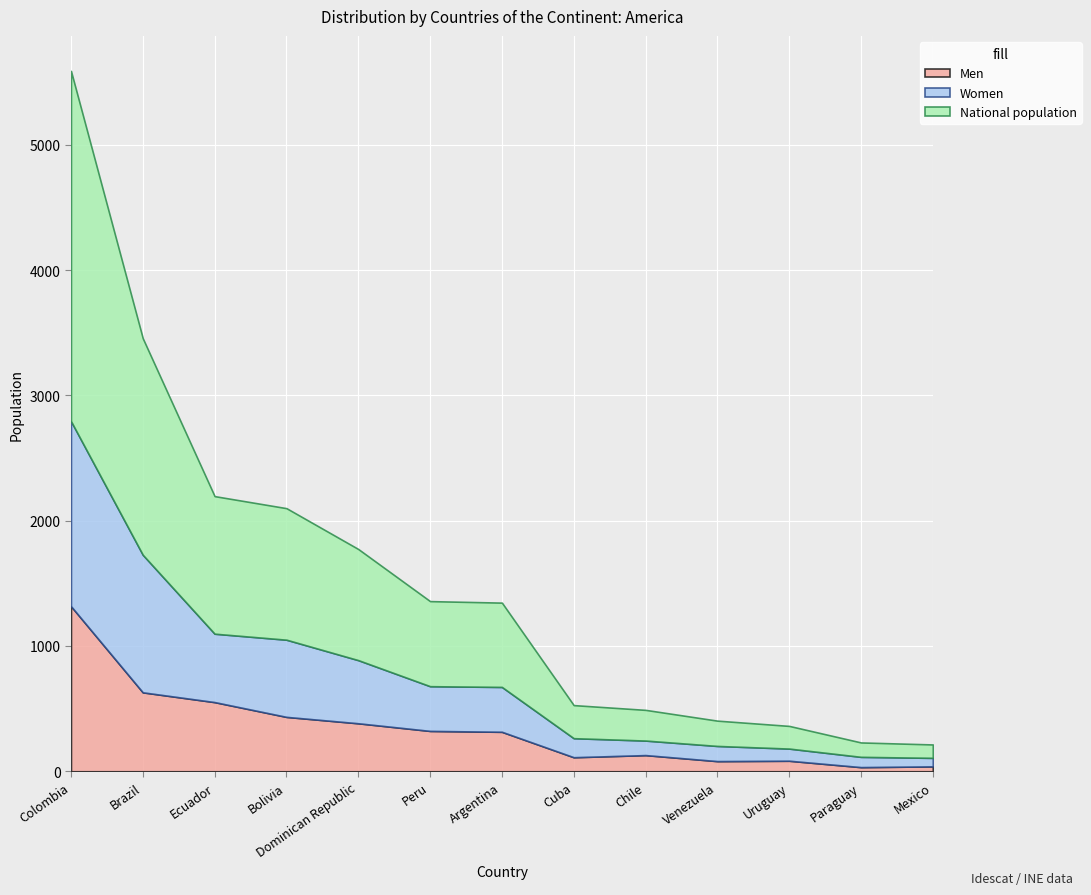

Which series has the largest total across all categories?

National population